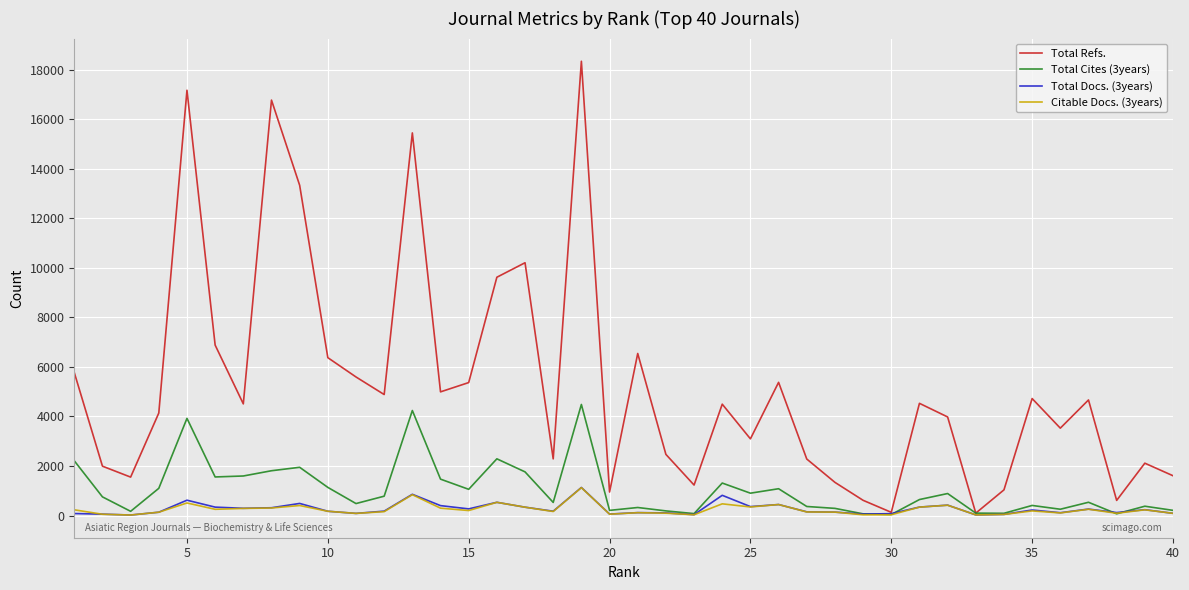

What is the maximum value shown in the chart?

18338